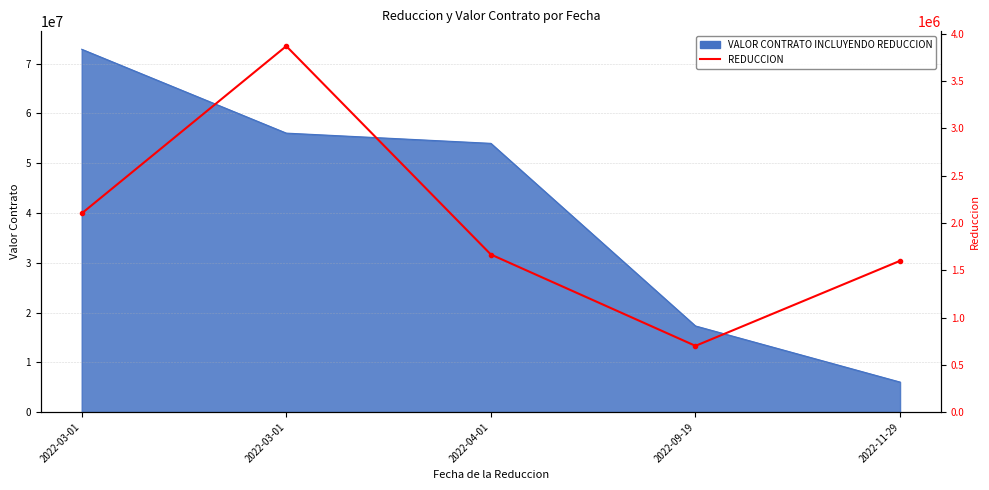

Which has a higher value, 2022-04-01 or 2022-03-01?

2022-03-01